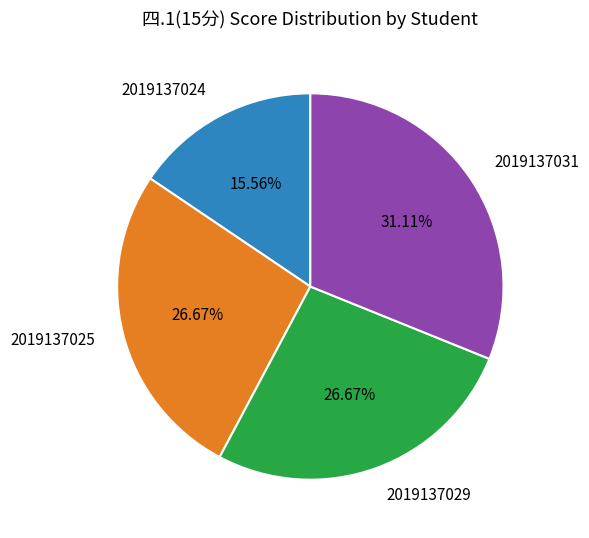

To the nearest percent, what is the average slice percentage?

25%